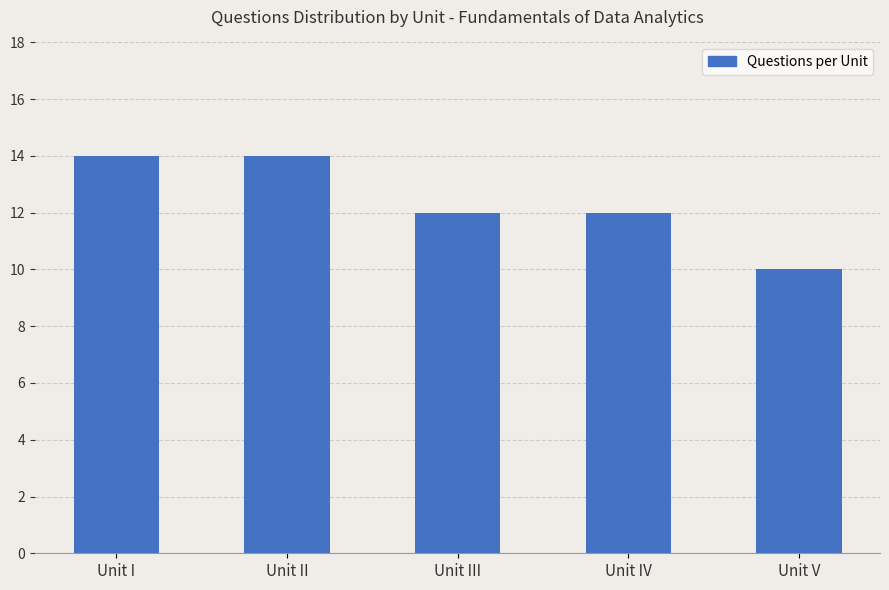

Read the value at Unit I.

14